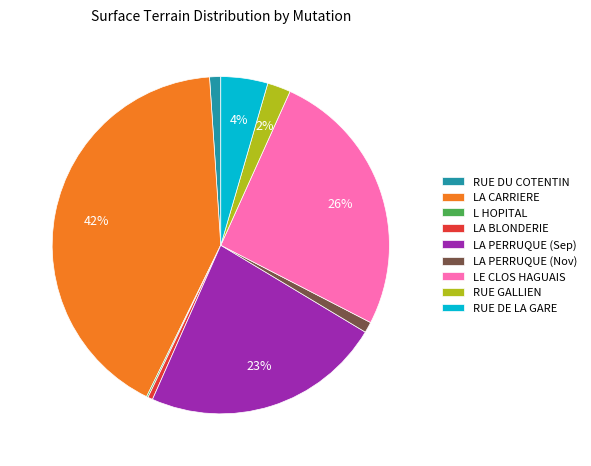

True or false: RUE DU COTENTIN accounts for 10% of the total.

False